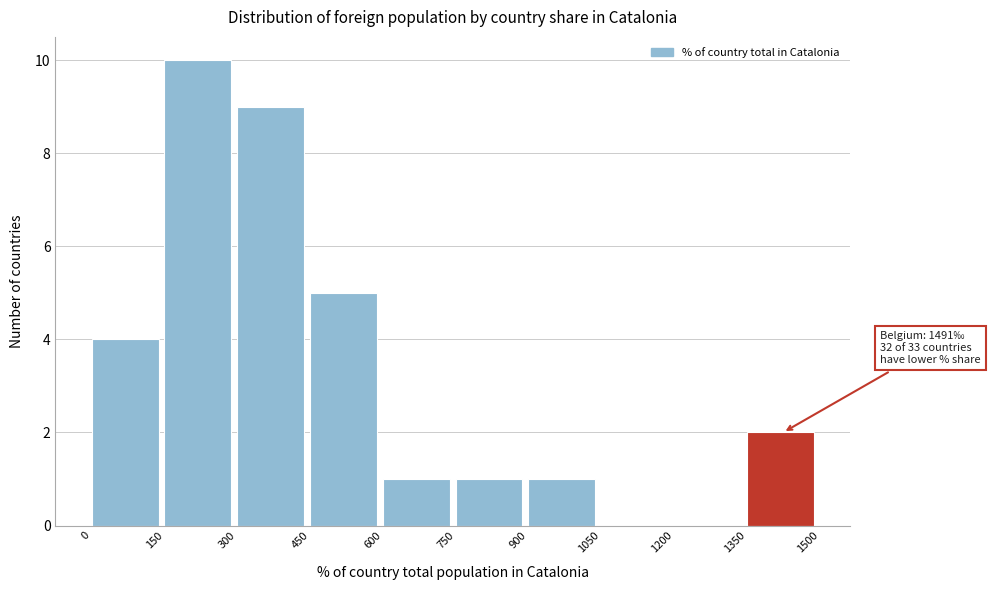

Over which range of the x-axis is the bar tallest?

150 to 300